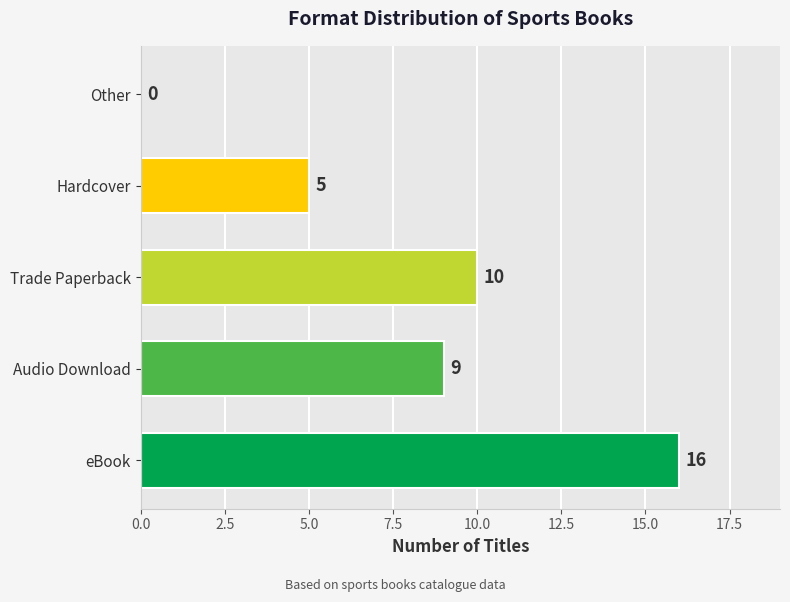

What is the sum of the values at Hardcover and Audio Download?

14